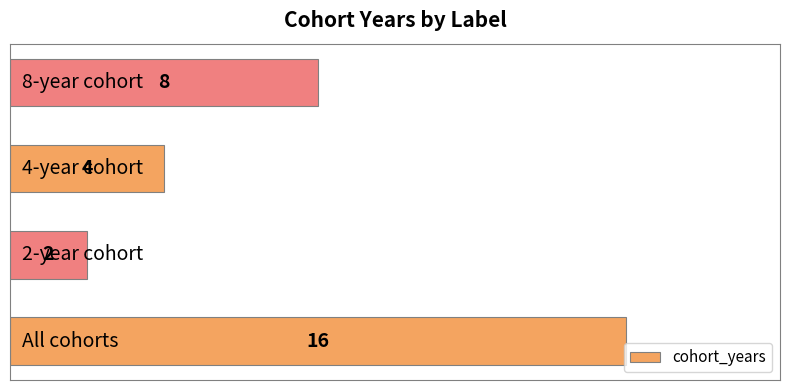

What is the maximum value shown in the chart?

16